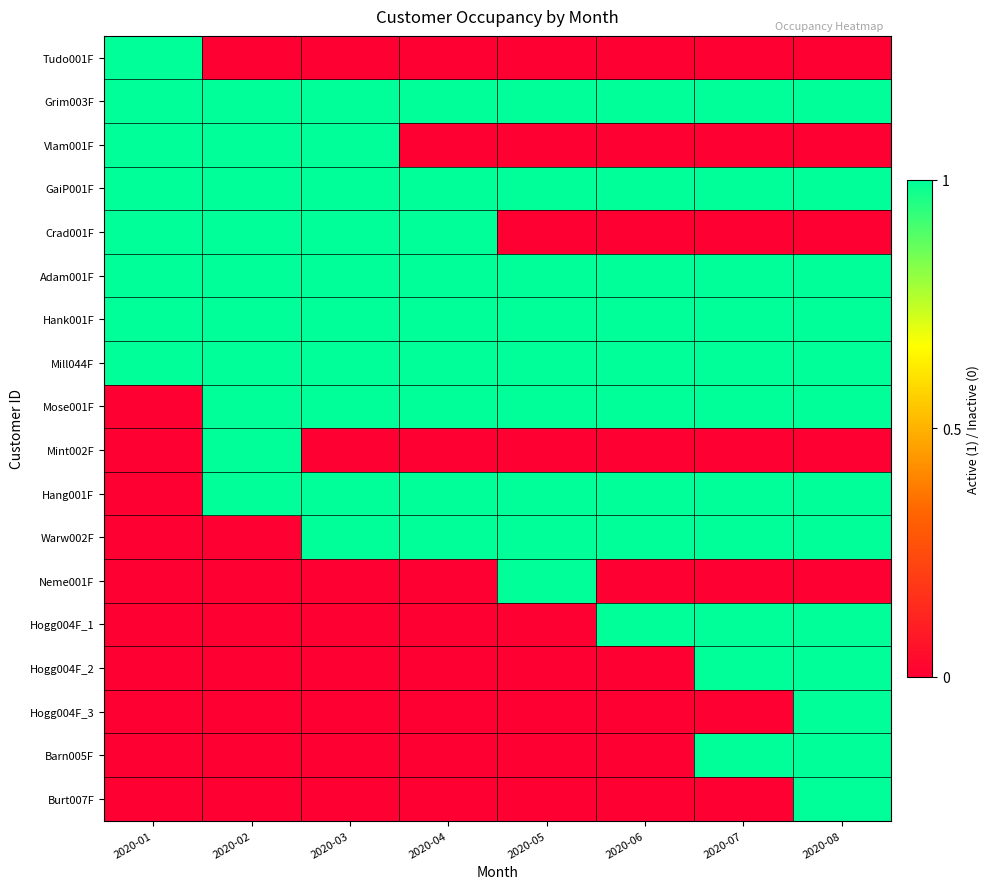

At how many categories does at least one series exceed 0?

8